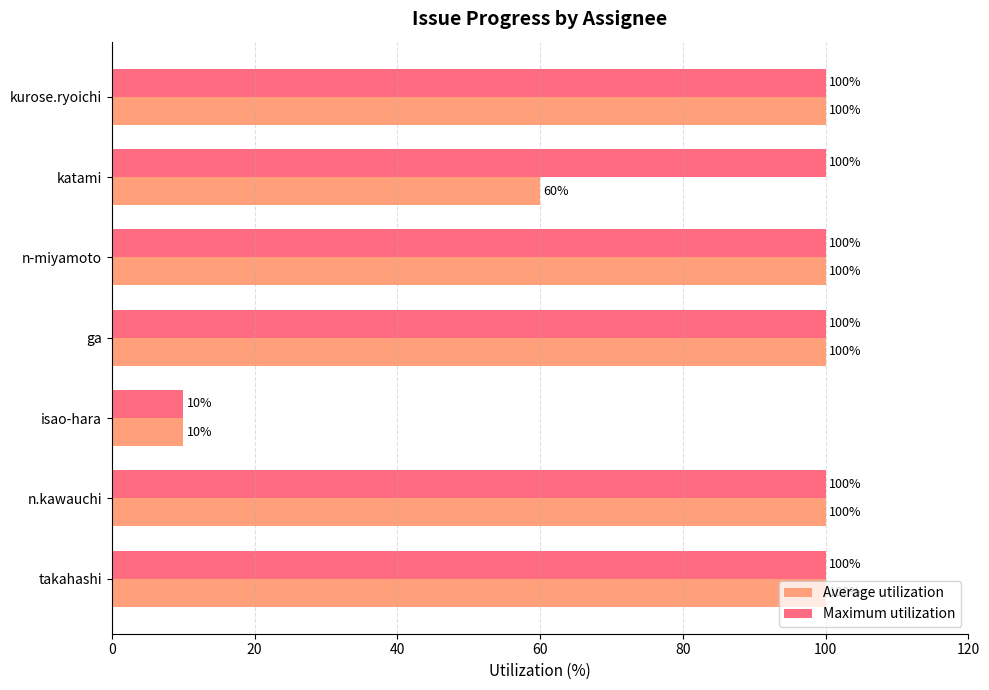

Where is Average utilization nearest to the value 55?

katami